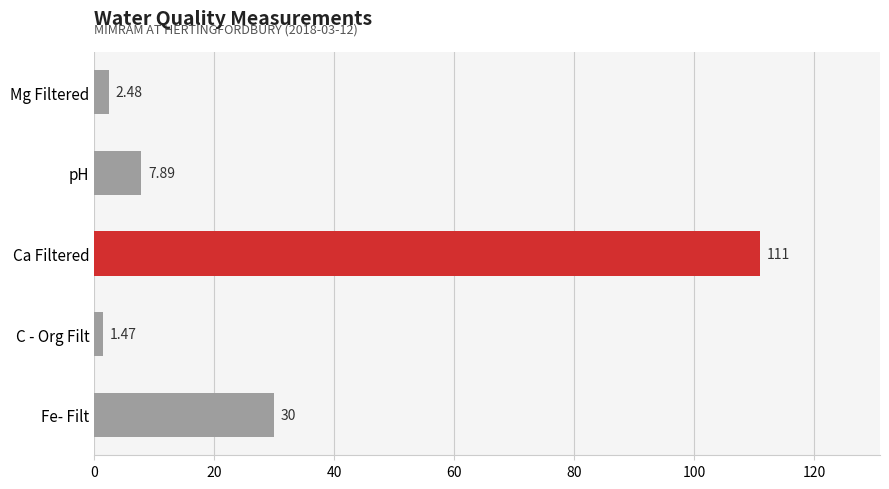

Which label corresponds to the smallest value in the chart?

C - Org Filt